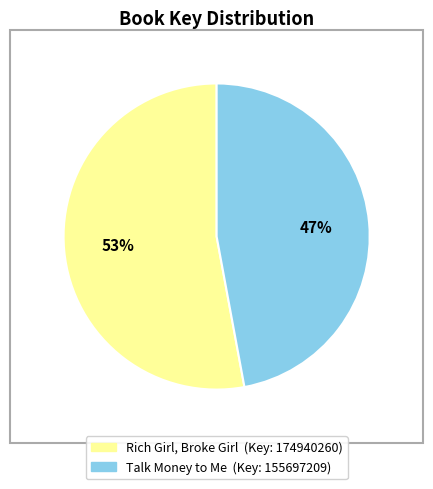

Which has a higher value, Rich Girl, Broke Girl or Talk Money to Me?

Rich Girl, Broke Girl